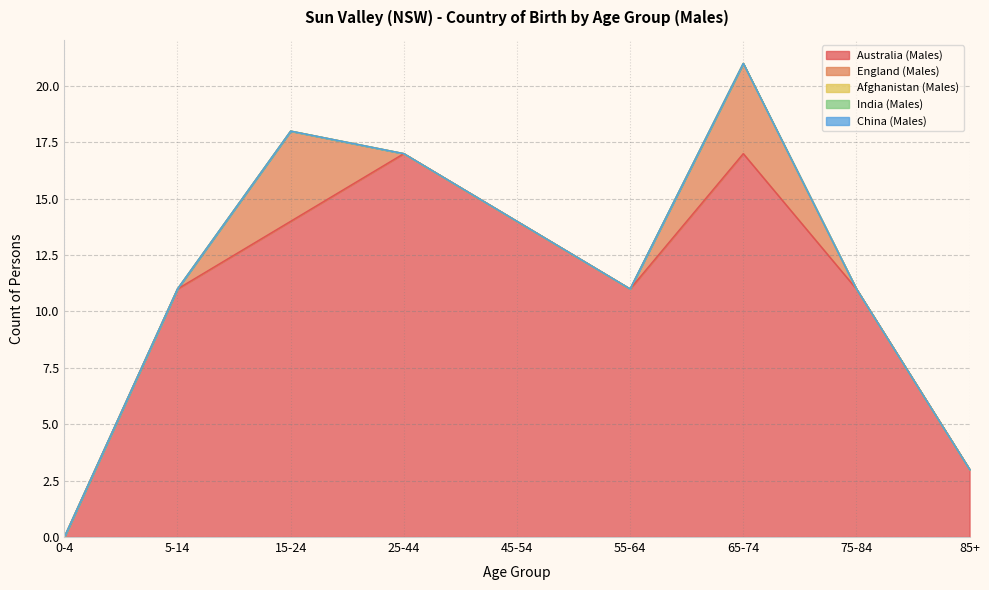

Reading left to right, transcribe all the data shown in this chart.

Australia (Males): 0-4=0	5-14=11	15-24=14	25-44=17	45-54=14	55-64=11	65-74=17	75-84=11	85+=3
England (Males): 0-4=0	5-14=0	15-24=4	25-44=0	45-54=0	55-64=0	65-74=4	75-84=0	85+=0
Afghanistan (Males): 0-4=0	5-14=0	15-24=0	25-44=0	45-54=0	55-64=0	65-74=0	75-84=0	85+=0
India (Males): 0-4=0	5-14=0	15-24=0	25-44=0	45-54=0	55-64=0	65-74=0	75-84=0	85+=0
China (Males): 0-4=0	5-14=0	15-24=0	25-44=0	45-54=0	55-64=0	65-74=0	75-84=0	85+=0